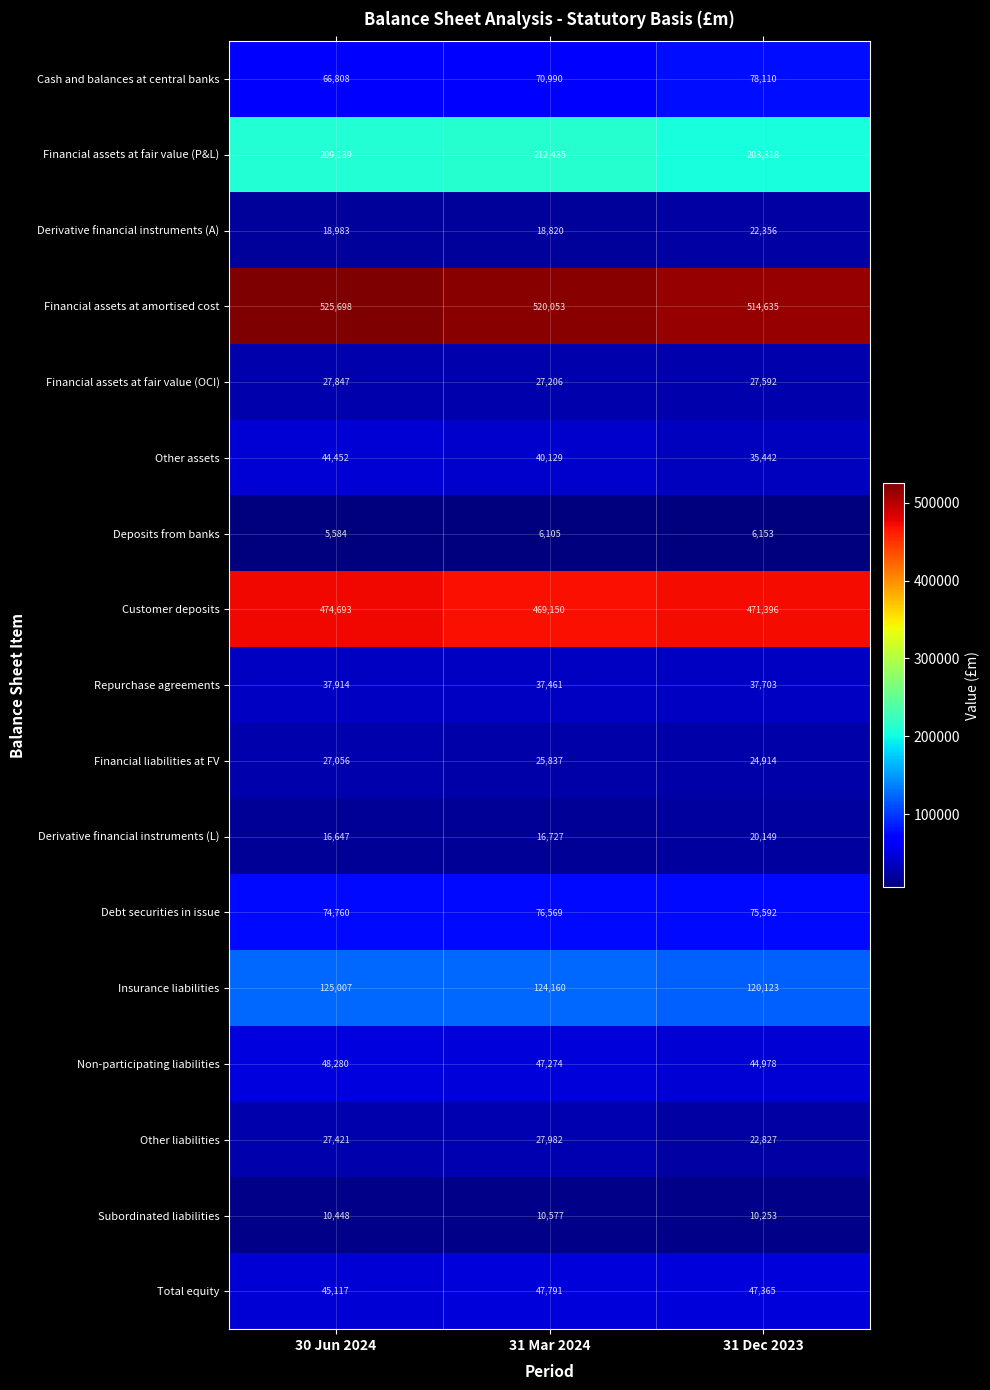

Which label corresponds to the largest value in the chart?

30 Jun 2024